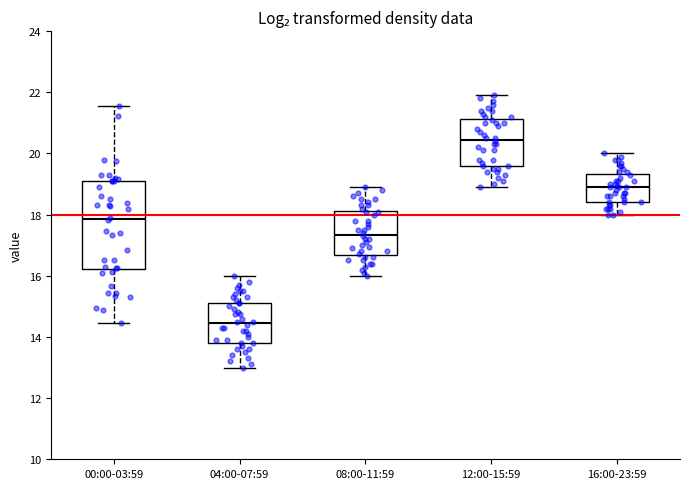

Comparing the boxes themselves (not the whiskers), which one is the tallest?

00:00-03:59